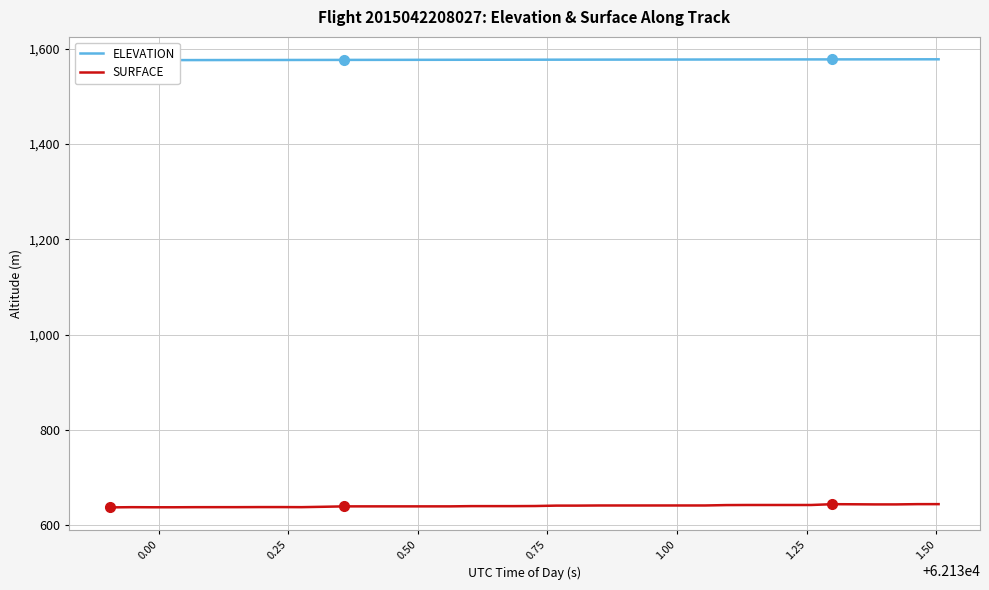

What is the average value of the SURFACE series?

640.4